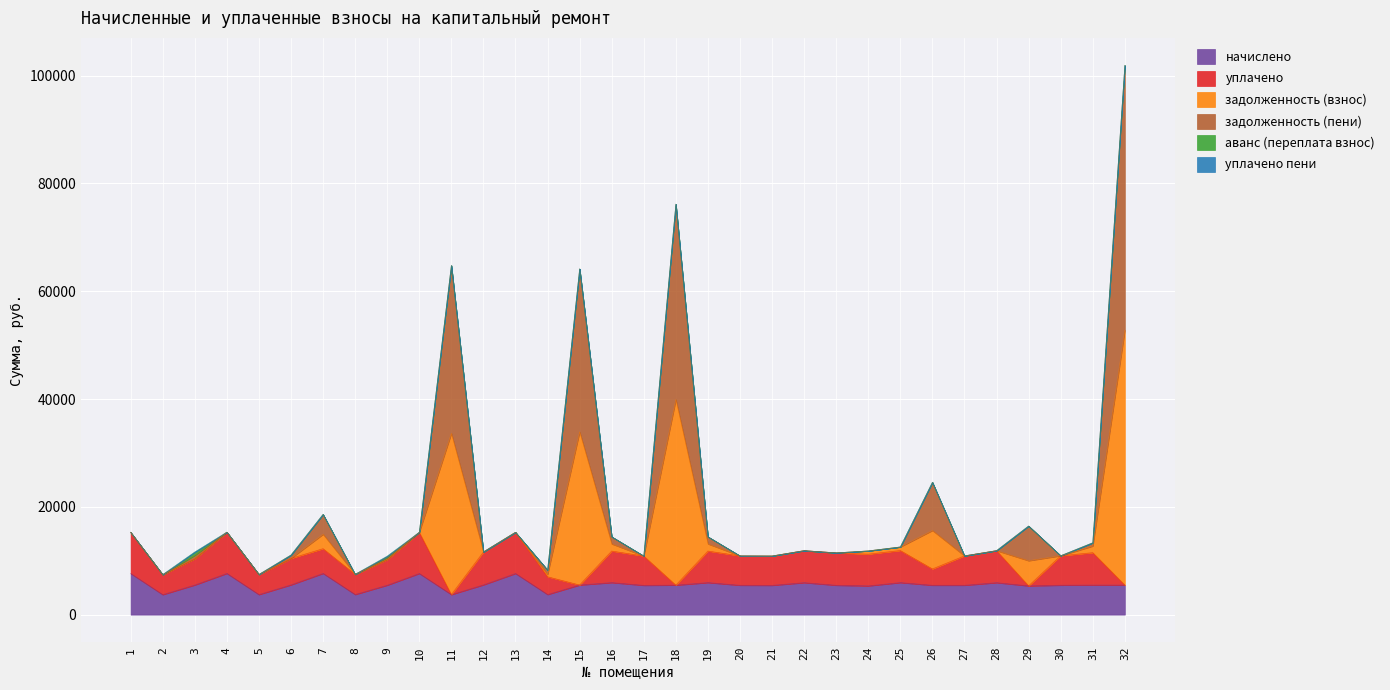

What is the total value across all series at 18?

76158.7